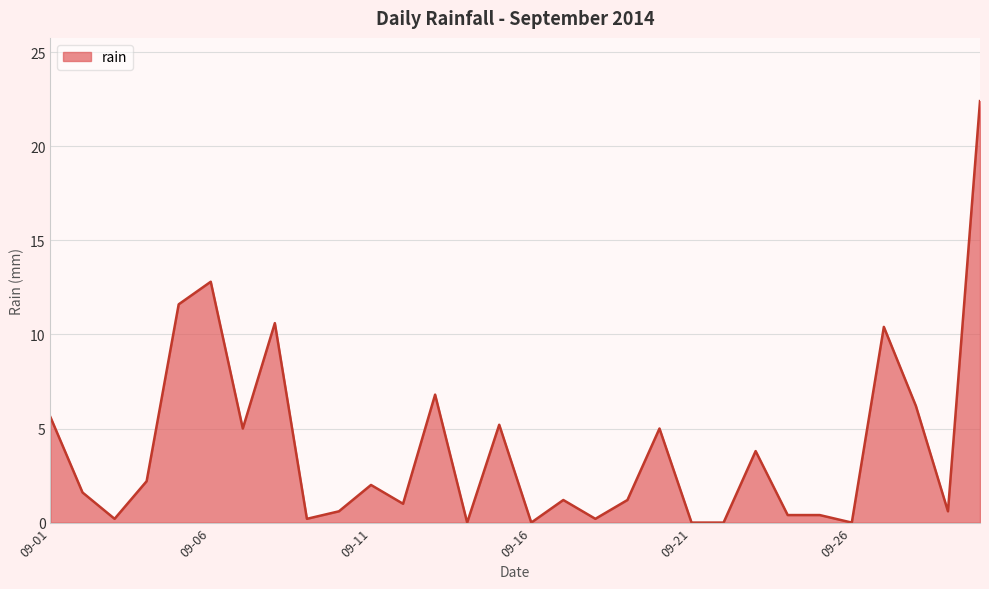

What is the difference between the maximum and minimum values?

22.4